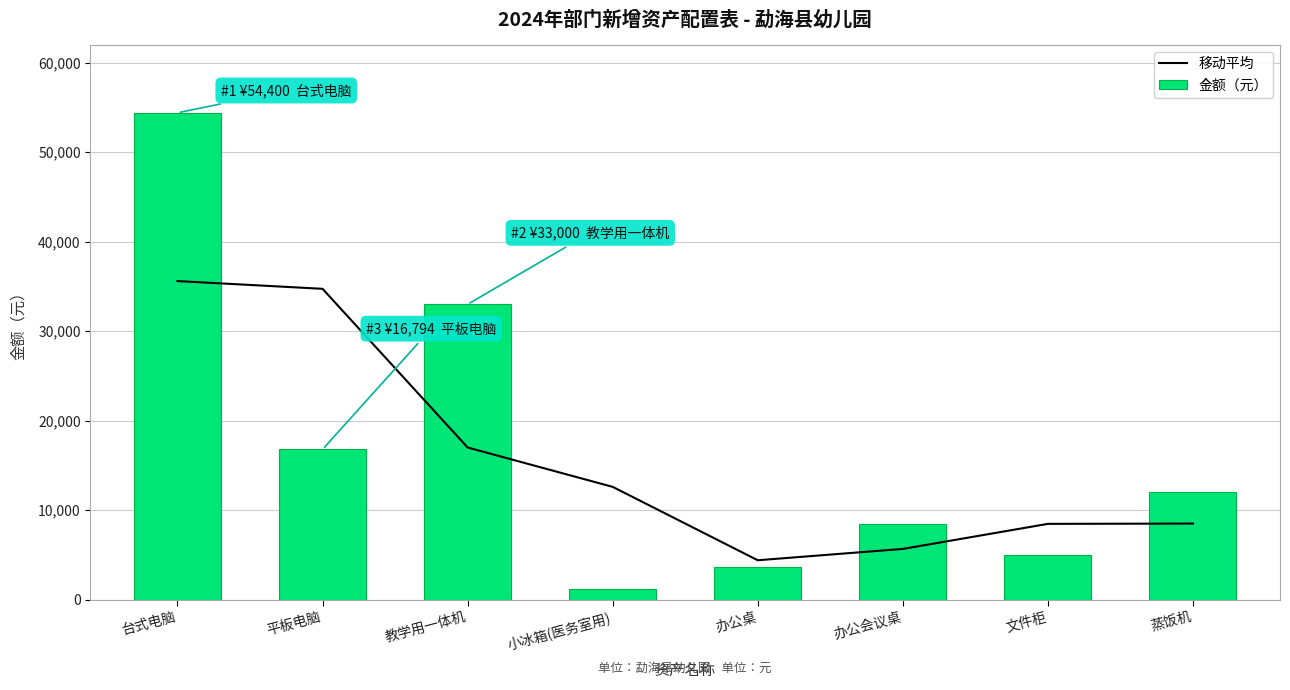

Reading left to right, list all the values displayed in this chart.

移动平均: 台式电脑=35597.0	平板电脑=34731.3	教学用一体机=16998.0	小冰箱(医务室用)=12600.0	办公桌=4400.0	办公会议桌=5666.7	文件柜=8466.7	蒸饭机=8500.0
金额（元）: 台式电脑=54400.0	平板电脑=16794.0	教学用一体机=33000.0	小冰箱(医务室用)=1200.0	办公桌=3600.0	办公会议桌=8400.0	文件柜=5000.0	蒸饭机=12000.0